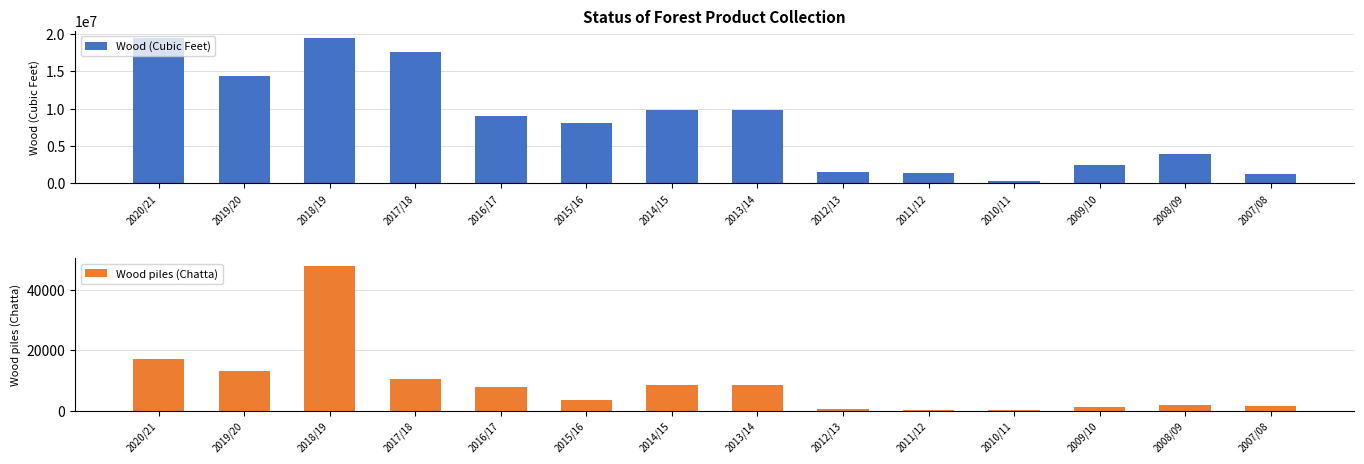

What is the total value across all series at 2019/20?

14313280